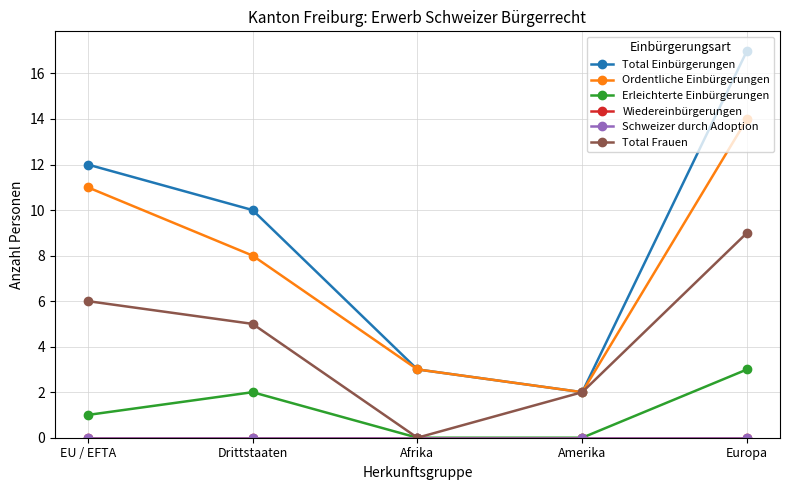

True or false: Ordentliche Einbürgerungen and Erleichterte Einbürgerungen intersect in this chart.

False